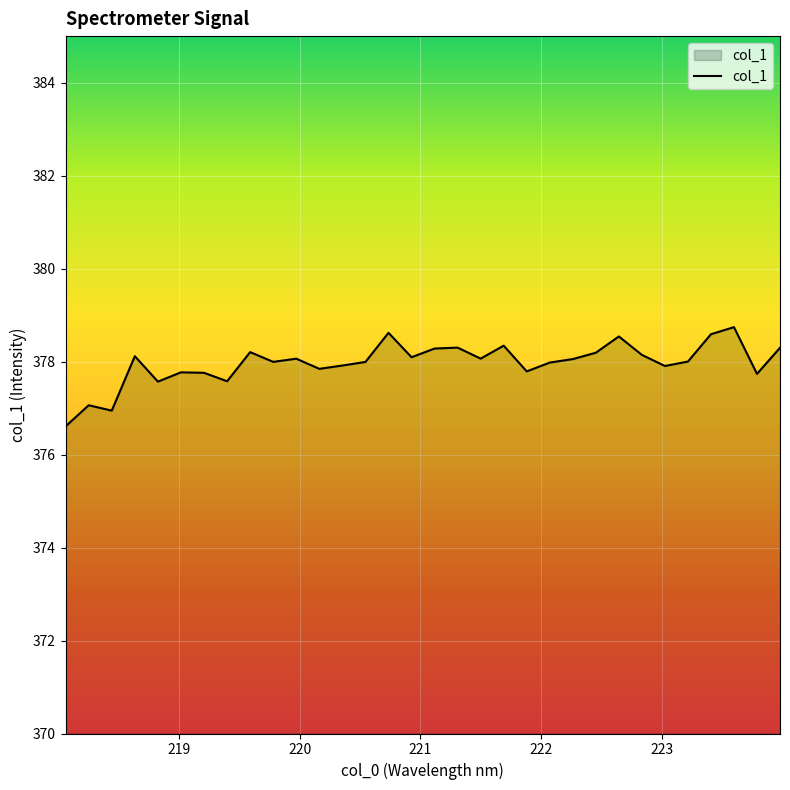

What is the minimum value shown in the chart?

376.6